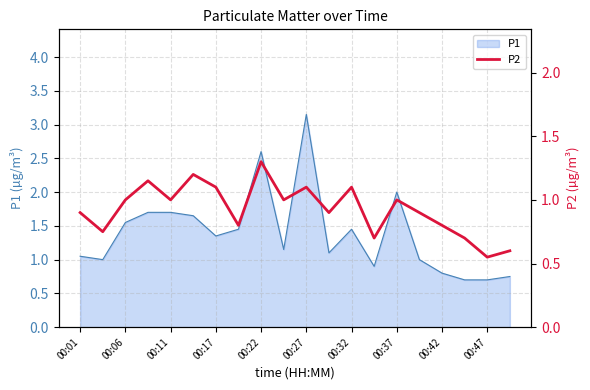

True or false: P1 has a value of 0.4 at 00:42.

False